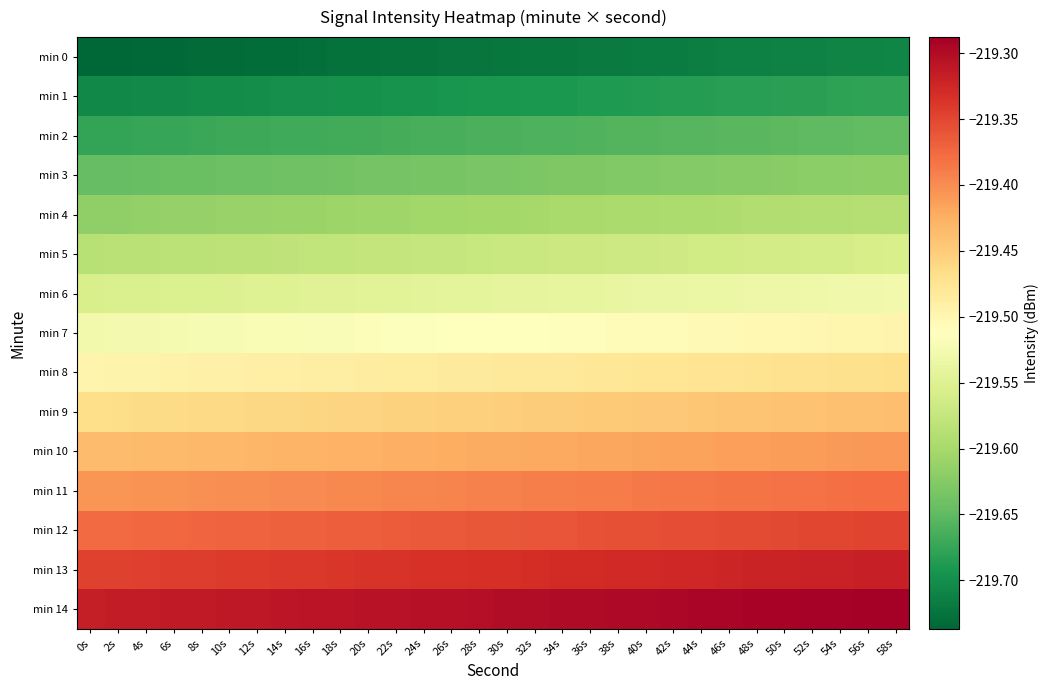

At which category is the sum across all series the highest?

58s